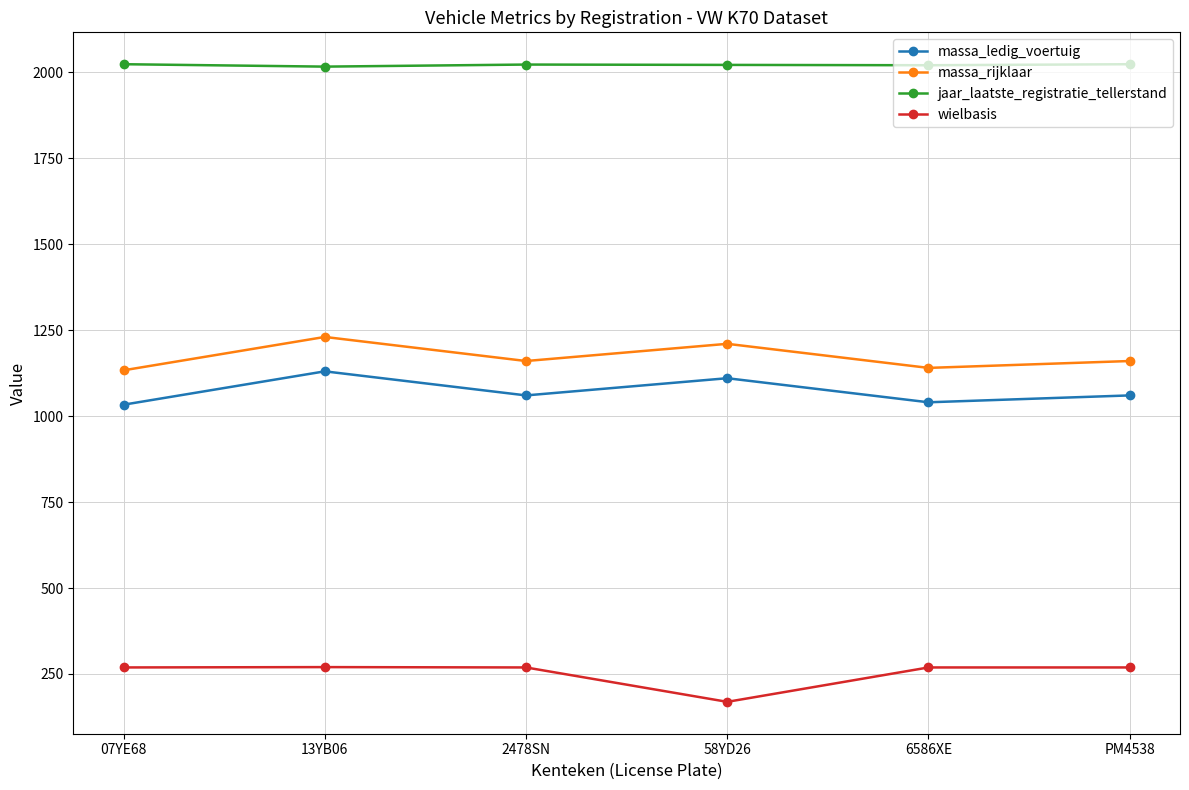

What is the label of the 6th point from the right?

07YE68